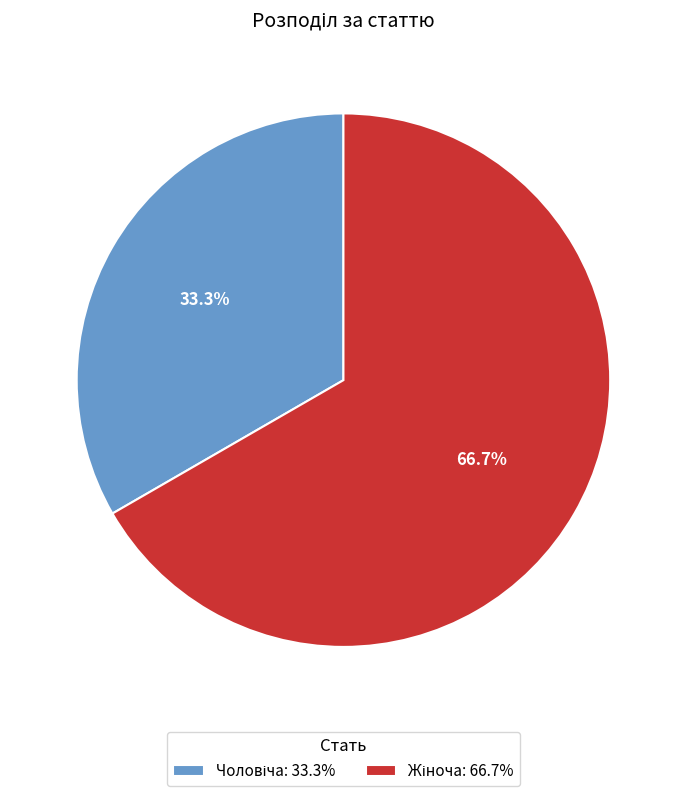

Does any single category account for the majority?

Yes